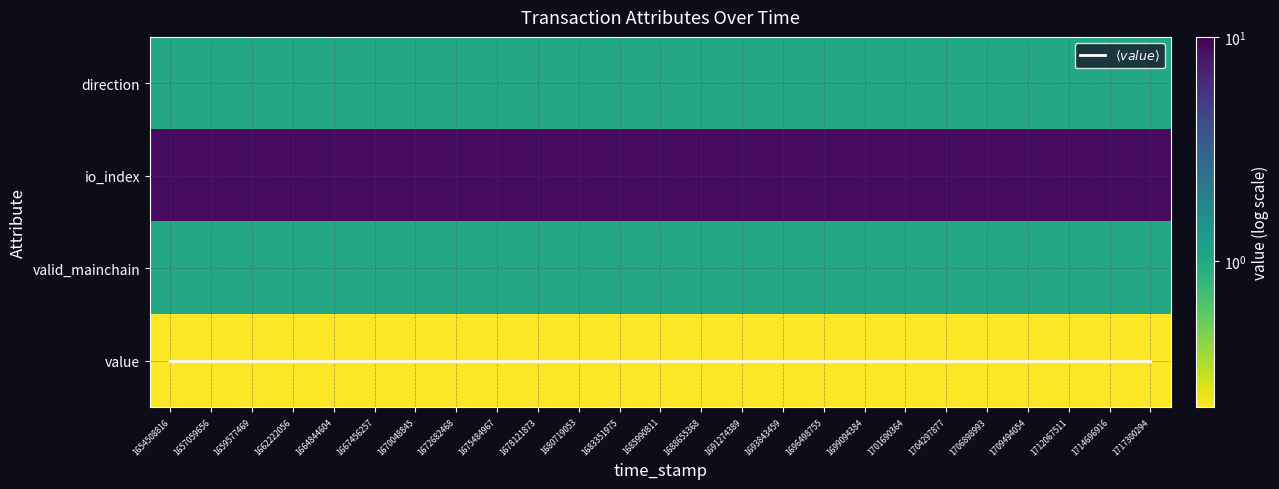

What value does the $\langle value \rangle$ series have at 1685990811?

3.0